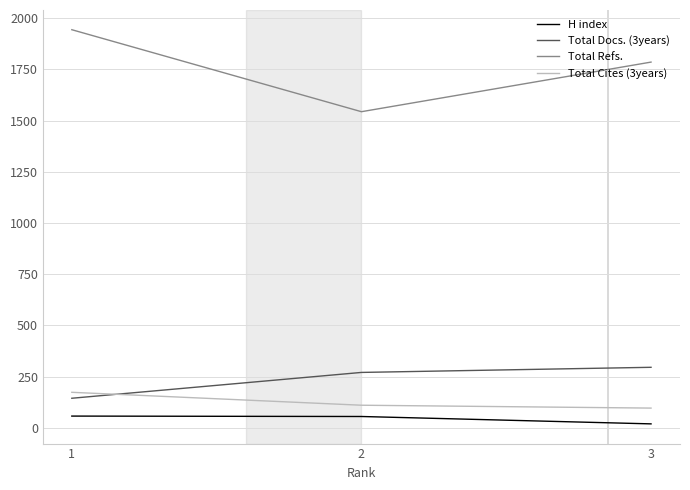

What is the greatest value displayed?

1943